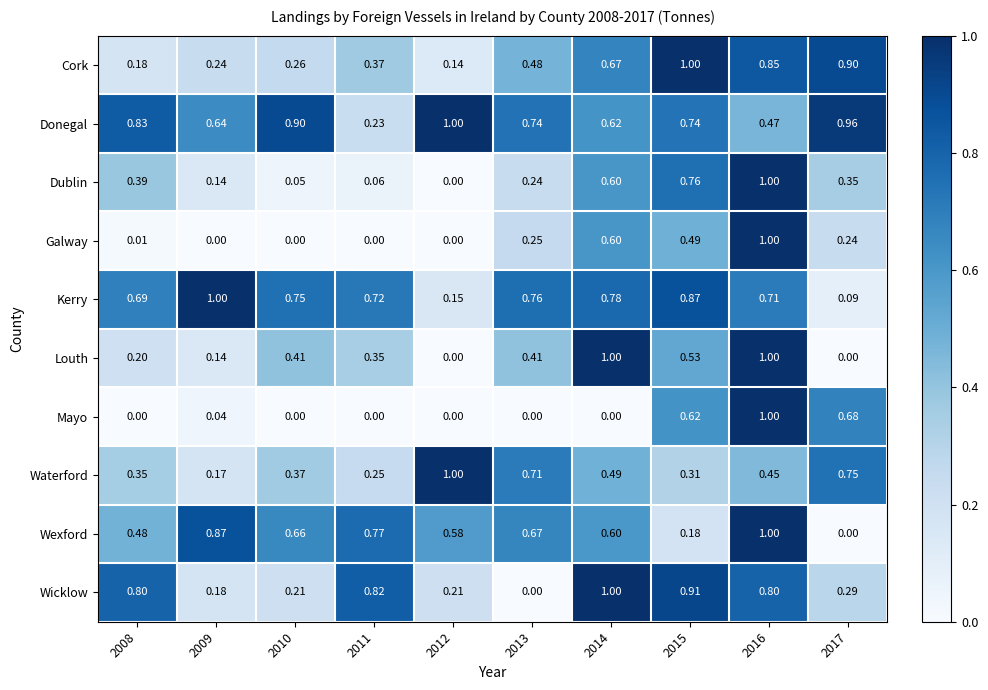

Is the value of Louth at 2008 greater than the value of Galway at 2015?

No